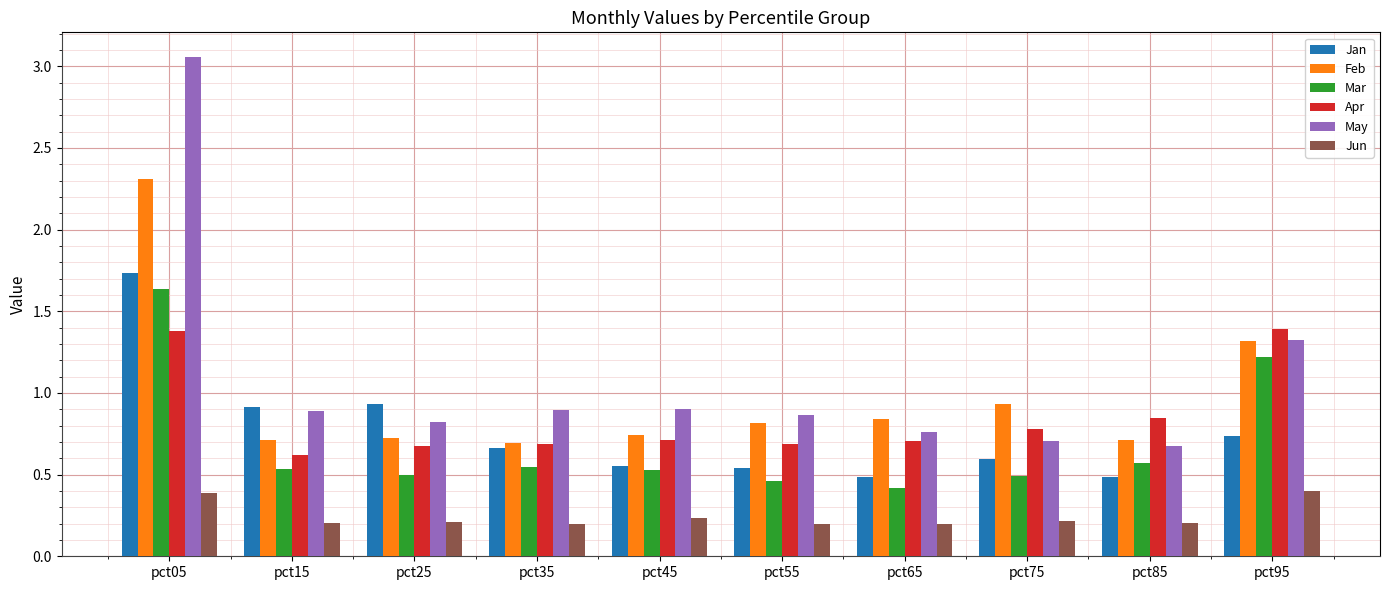

What is the sum of the Jun values at pct45 and pct15?

0.4